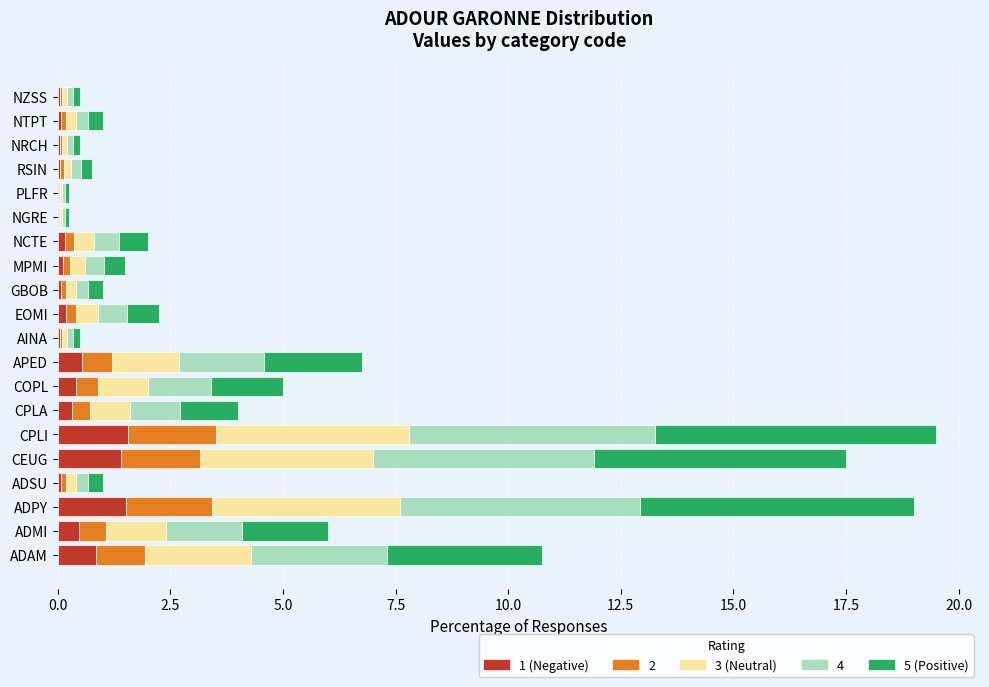

Count the number of categories in the chart.

20